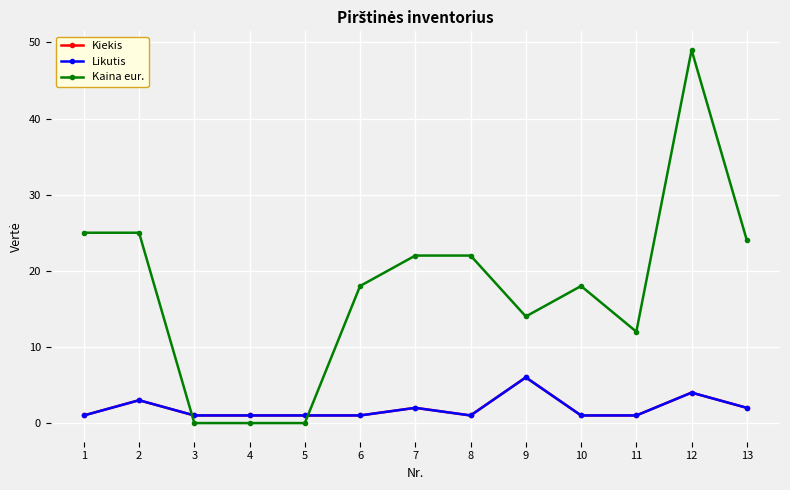

What is the spread (max minus min) of values at 4?

1